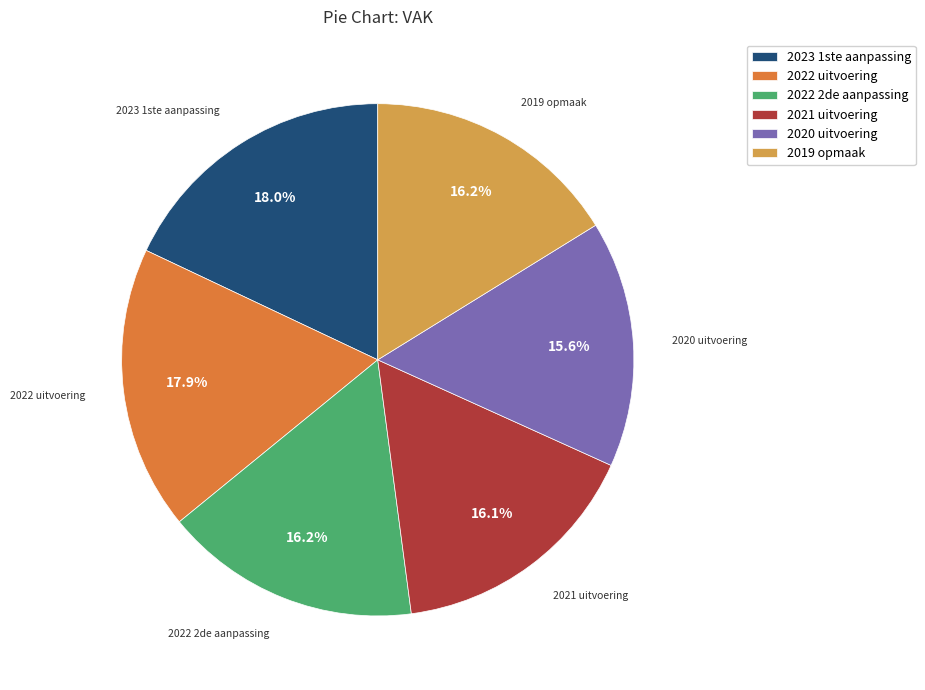

What percentage is the 2019 opmaak slice, to the nearest percent?

16%